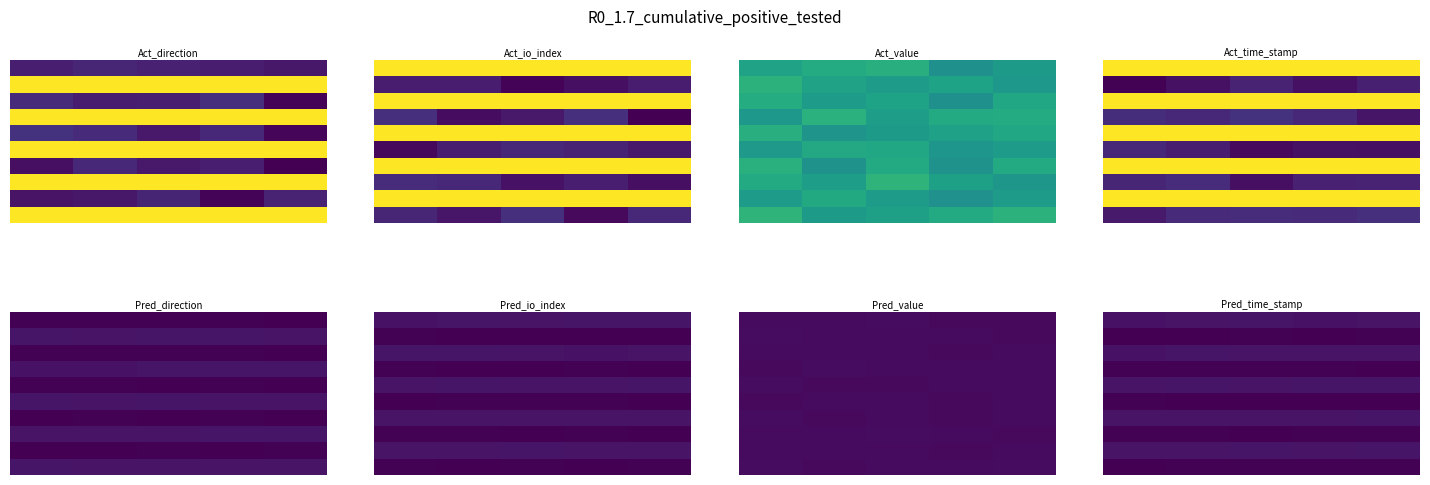

What is the total value across all series at 1?

0.3